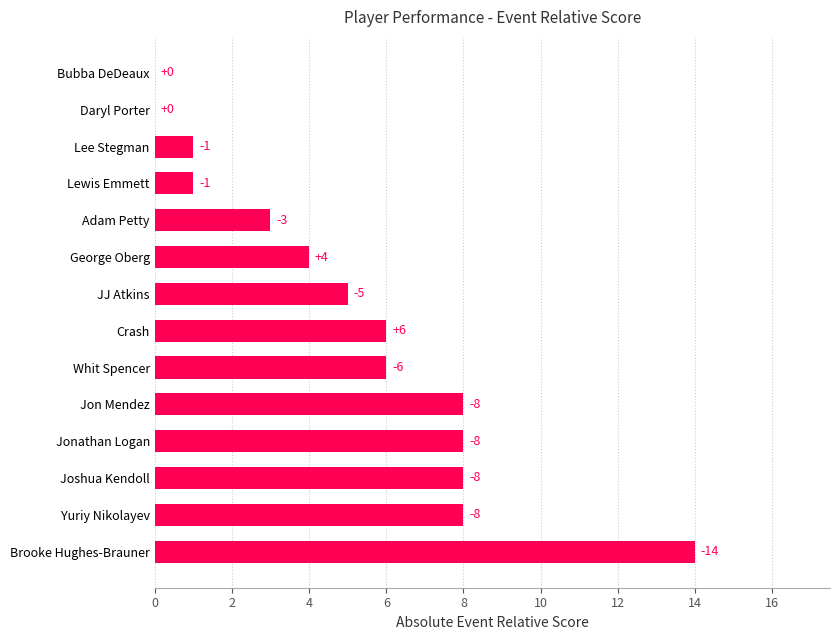

Are the bars horizontal?

Yes